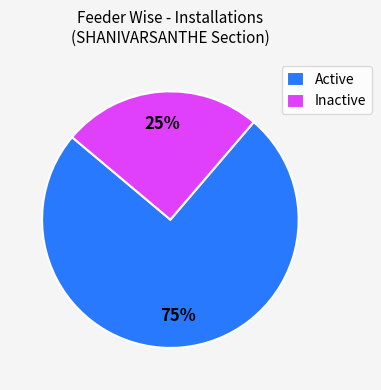

Which has a higher value, Inactive or Active?

Active